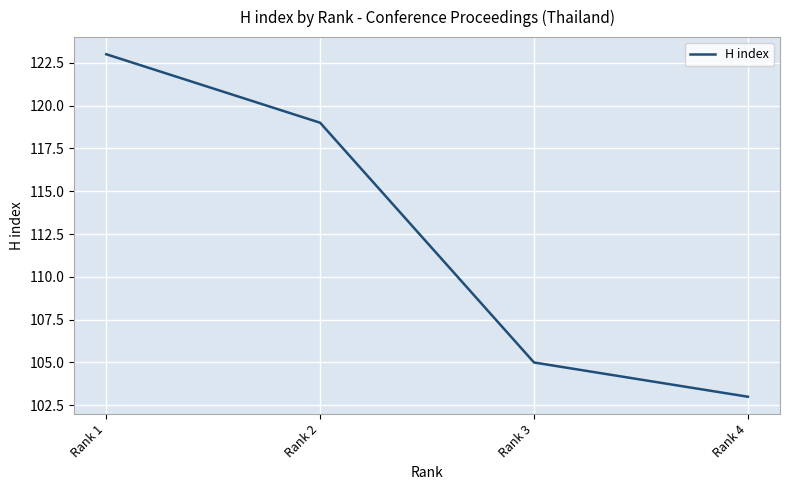

List the labels in order of value, smallest first.

Rank 4, Rank 3, Rank 2, Rank 1